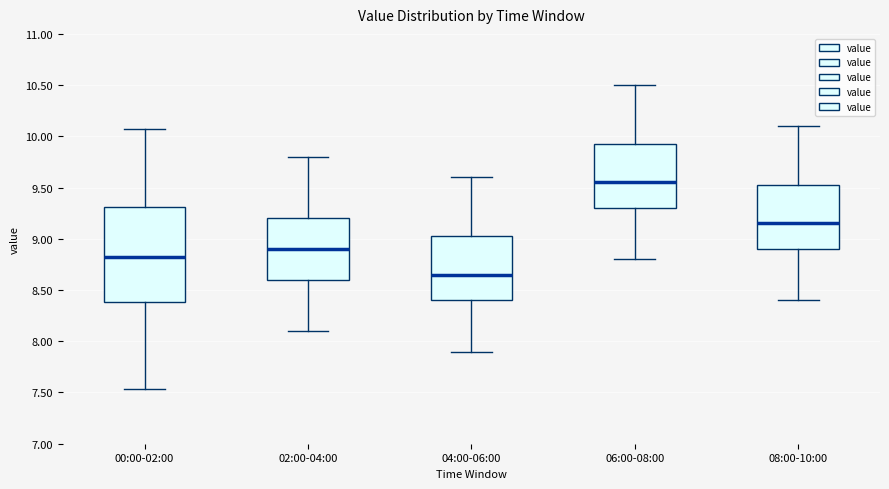

Reading left to right, read every box against the y-axis: the position of its median line, the range the box covers, and the ends of its whiskers. The values are not printed on the chart, so give them approximately, as read against the axis.

00:00-02:00: median 8.80, box 8.40 to 9.30, whiskers 7.55 to 10.05
02:00-04:00: median 8.90, box 8.60 to 9.20, whiskers 8.10 to 9.80
04:00-06:00: median 8.65, box 8.40 to 9.05, whiskers 7.90 to 9.60
06:00-08:00: median 9.55, box 9.30 to 9.95, whiskers 8.80 to 10.50
08:00-10:00: median 9.15, box 8.90 to 9.55, whiskers 8.40 to 10.10